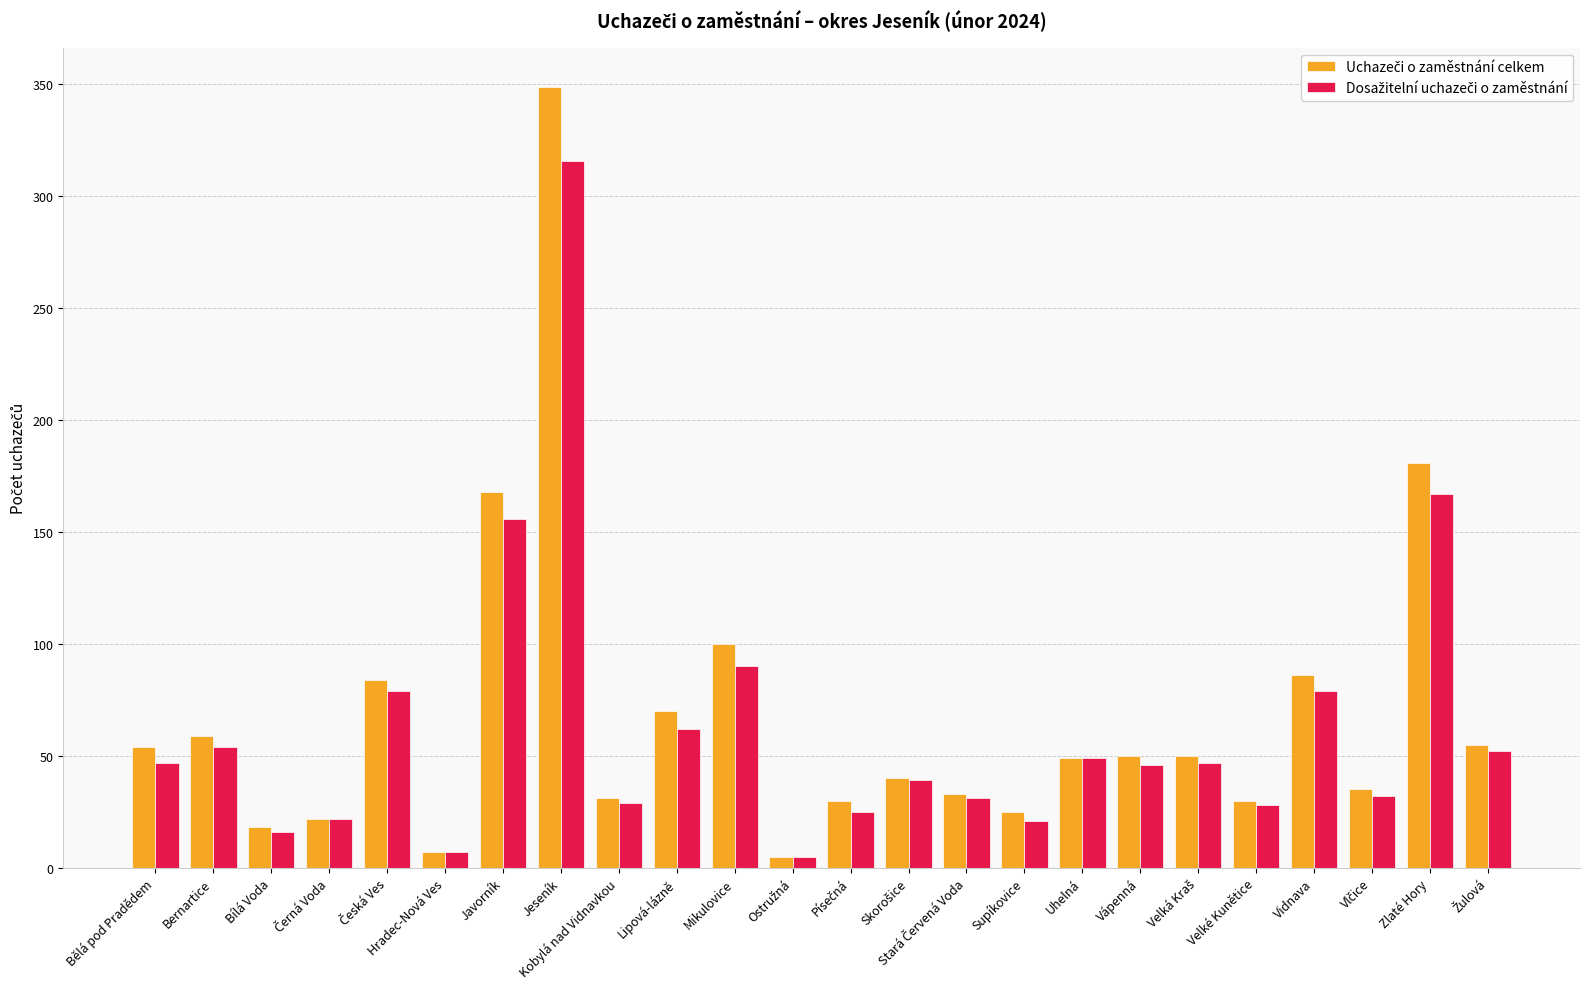

What is the total value across all series at Javorník?

324